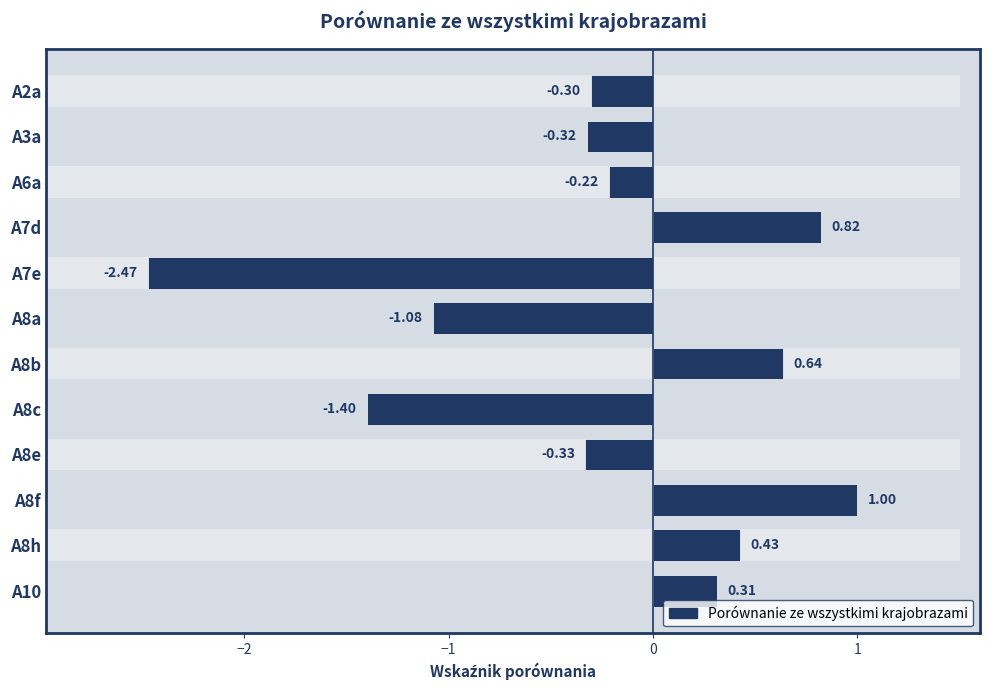

What is the average value?

-0.2